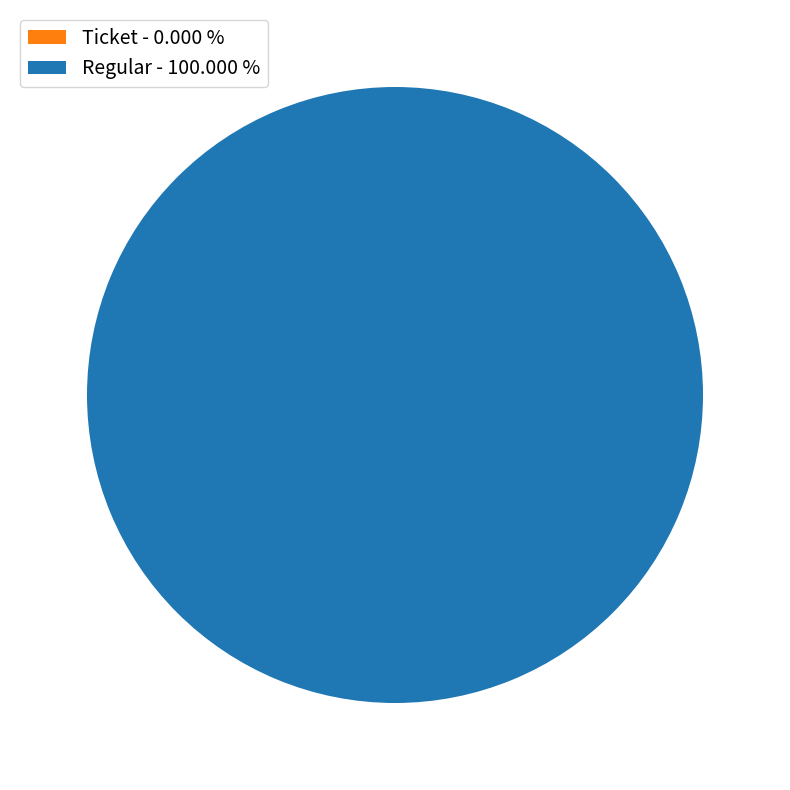

Does Ticket (io_index=0) account for over 50% of the chart?

No